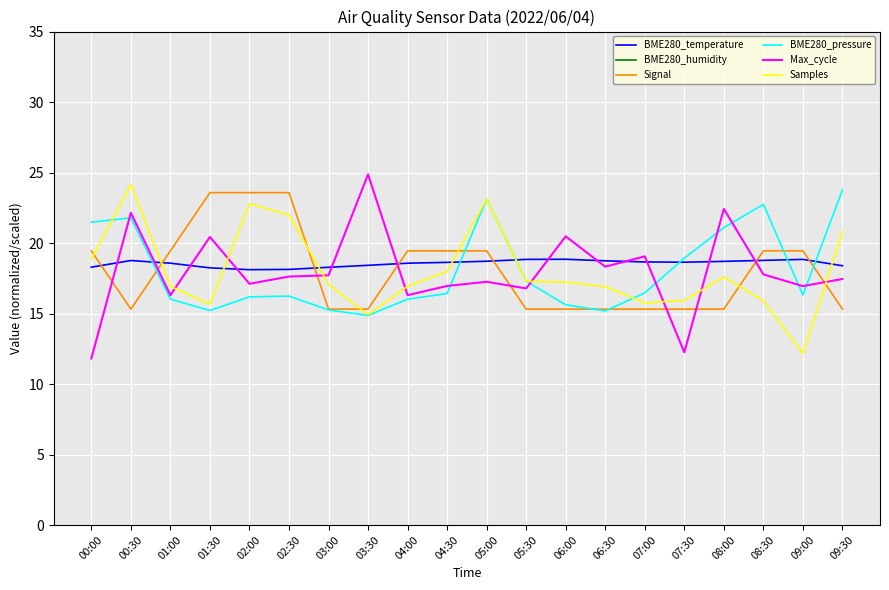

The BME280_humidity series shows 85.9 at 08:00. True or false?

False